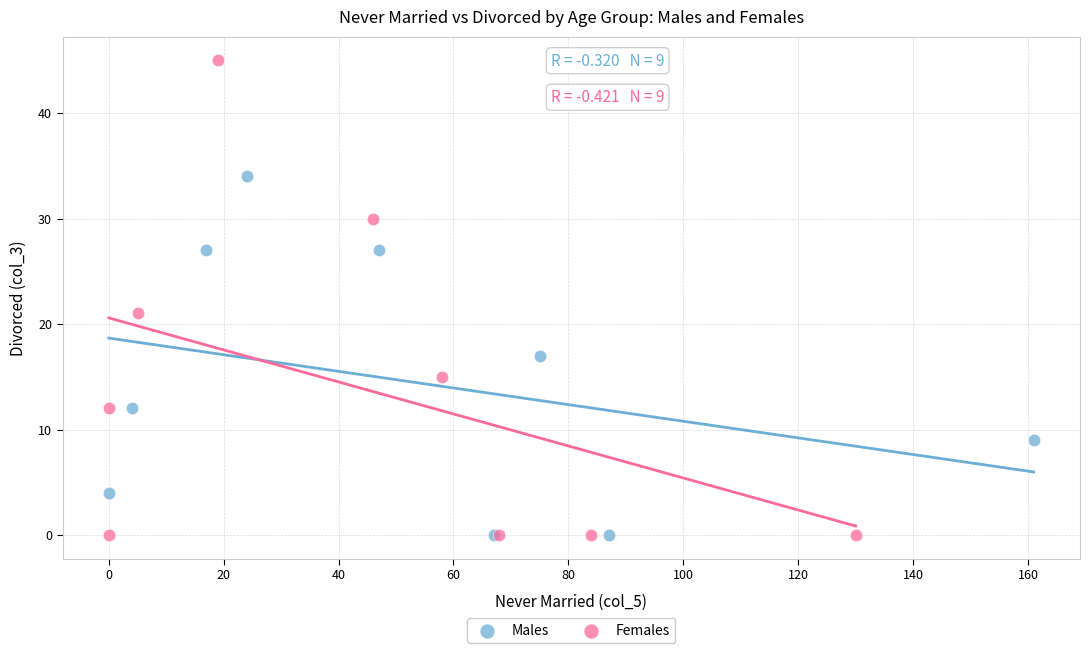

Which series has the widest spread of Y values?

Females